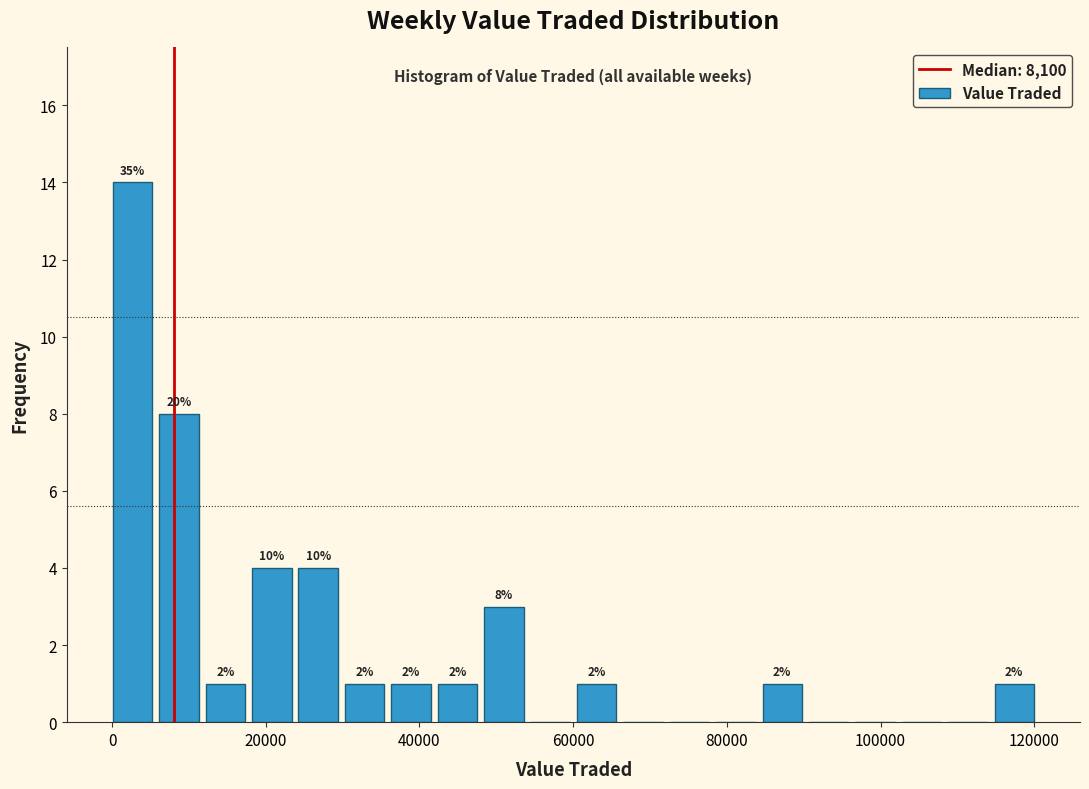

Around what value on the x-axis is the tallest bar? Give the approximate position of its centre, as read against the axis.

2000